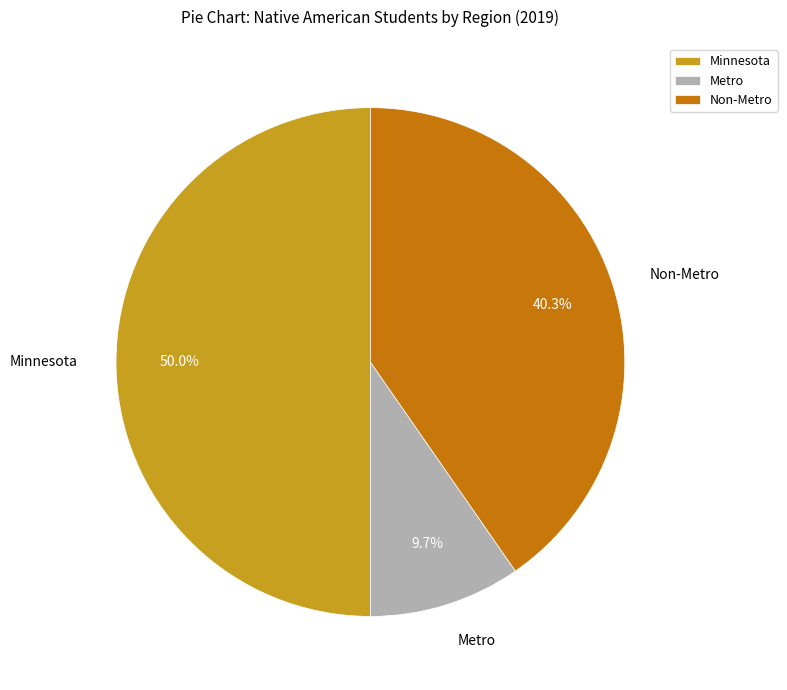

To the nearest percent, what percentage of the pie is Non-Metro?

40%